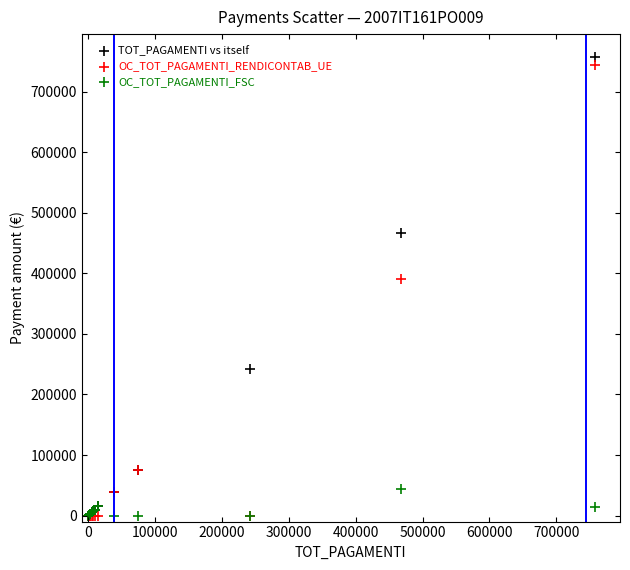

Which series has the largest Y range (max minus min)?

TOT_PAGAMENTI vs itself